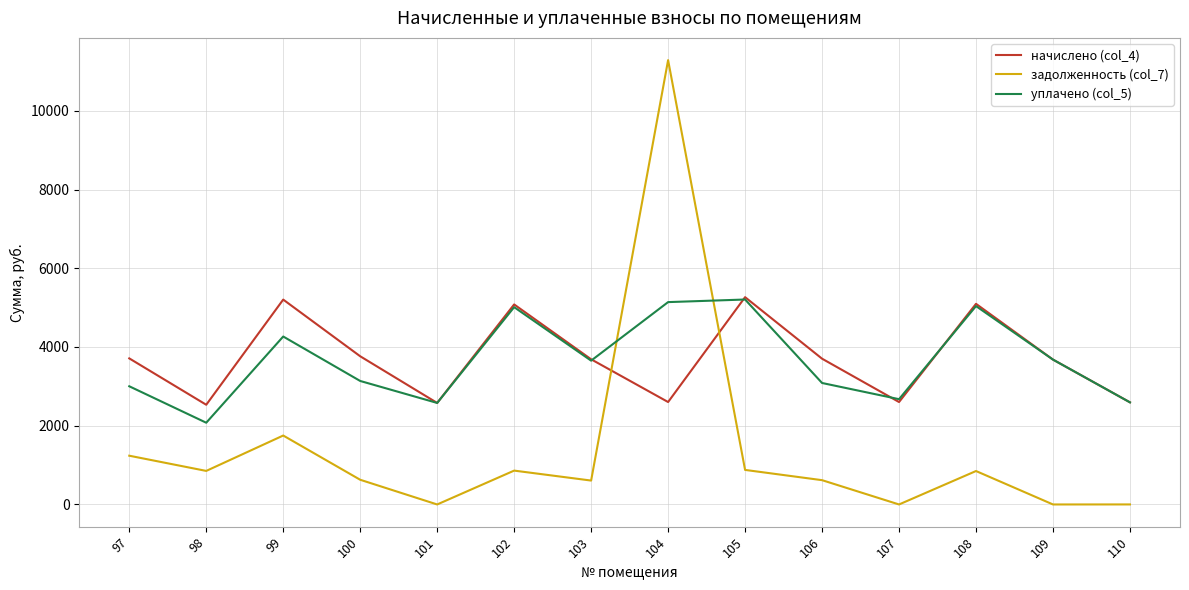

What are all the series names shown in the legend?

начислено (col_4), задолженность (col_7), уплачено (col_5)